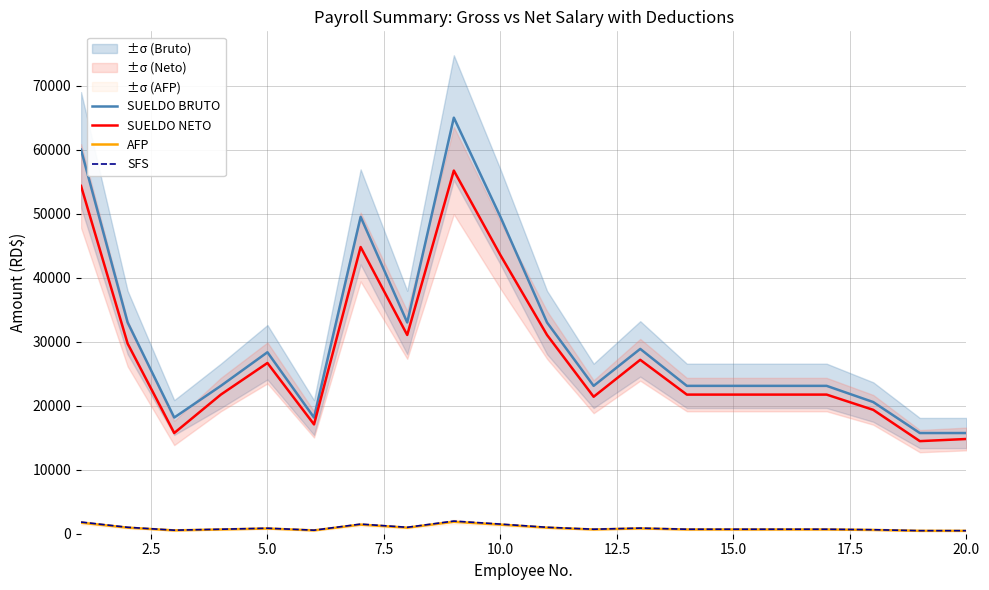

What is the highest value of the SFS series?

1976.0